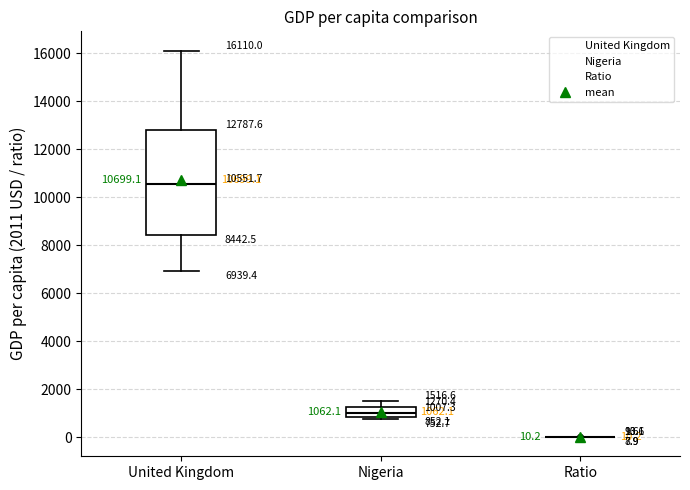

Which box is the tallest, from its lower edge to its upper edge?

United Kingdom